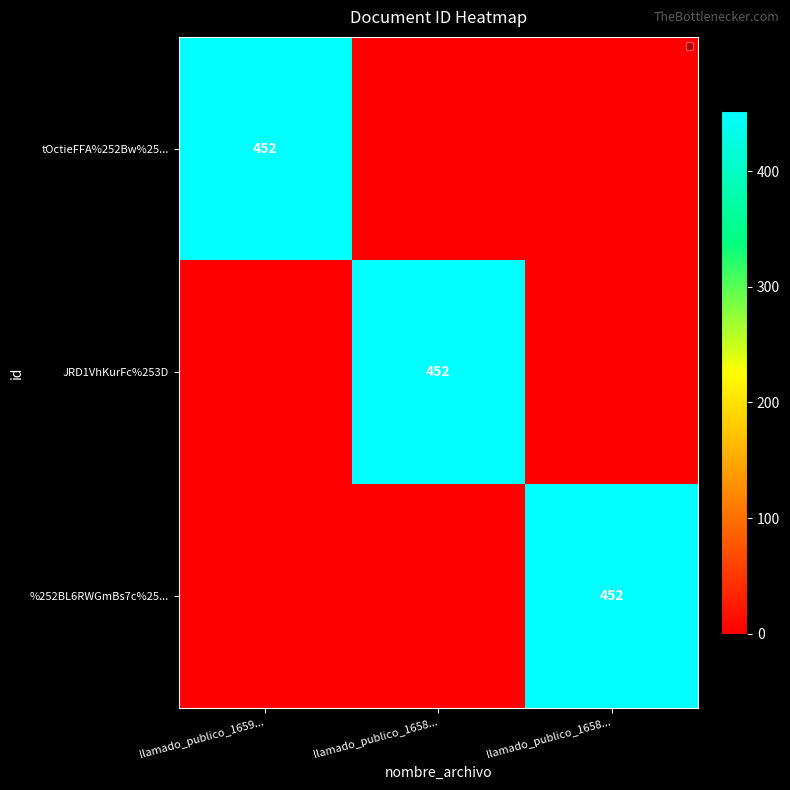

What is the greatest value displayed?

452